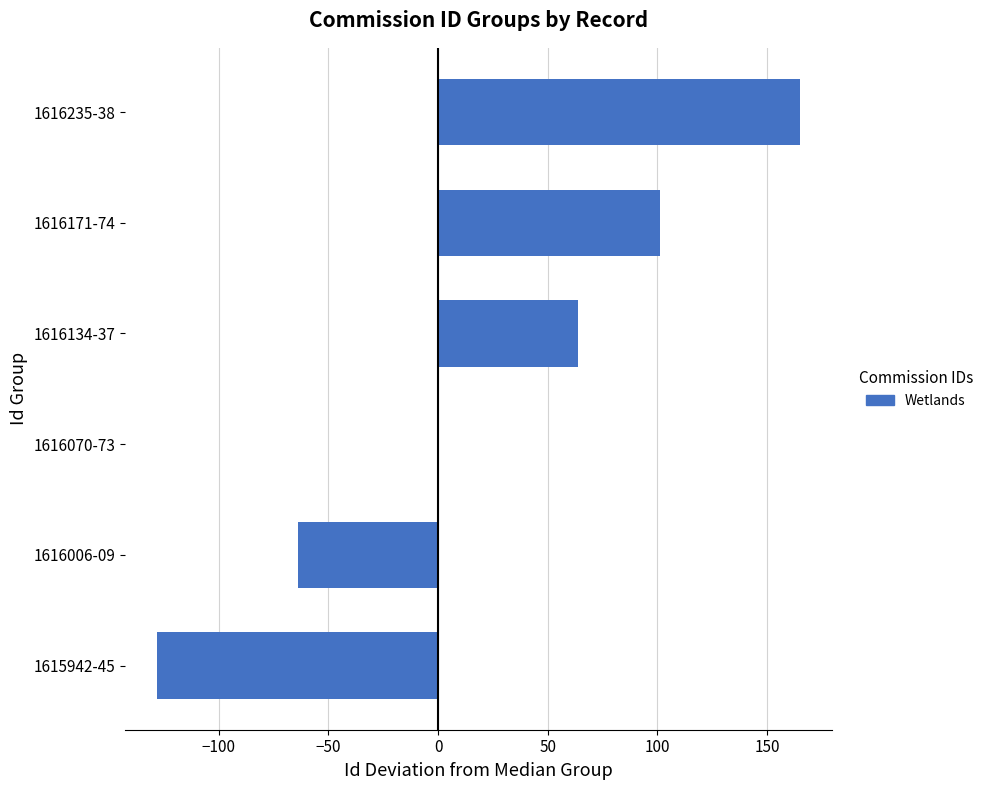

What is the greatest value displayed?

165